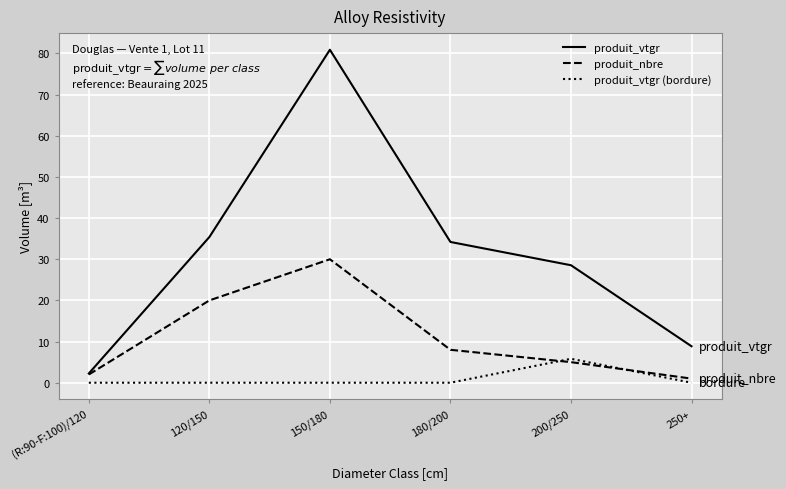

The produit_vtgr series shows 80.9 at 150/180. True or false?

True